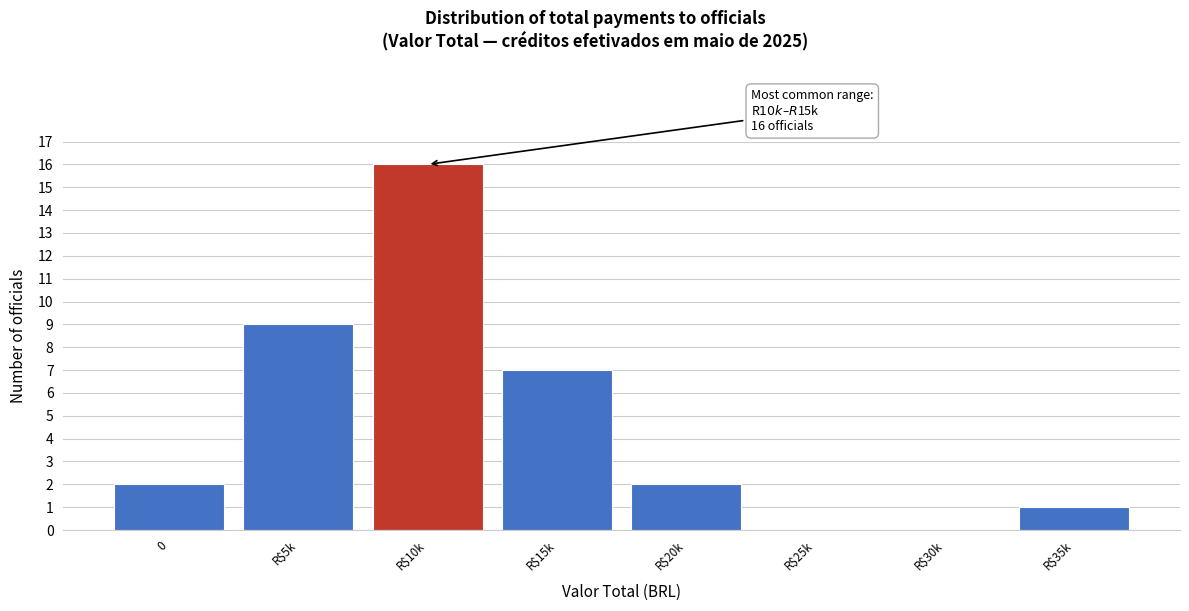

The chart shows a value of 7 at R$15k. True or false?

True